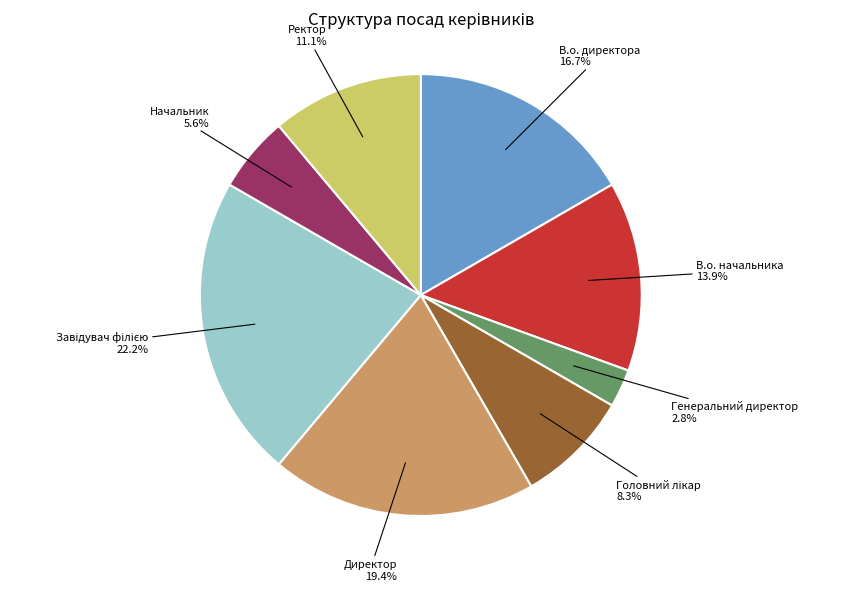

To the nearest percent, what percentage of the pie is Начальник?

6%